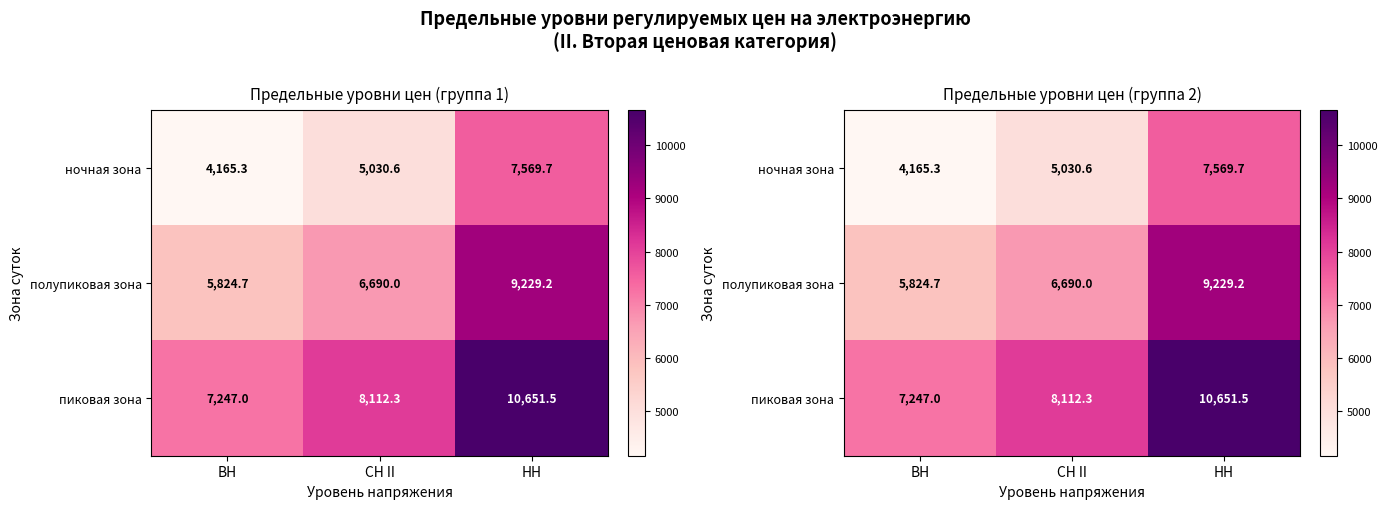

What is the total value across all series at НН?

27450.3